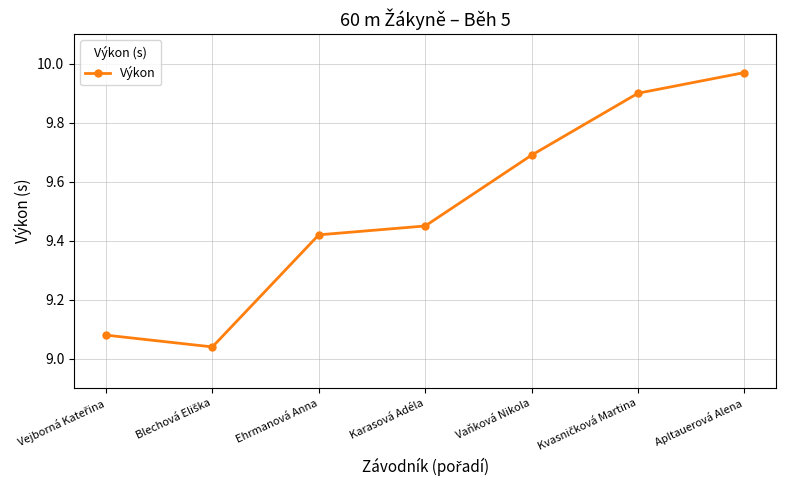

Read the value at Vaňková Nikola.

9.7